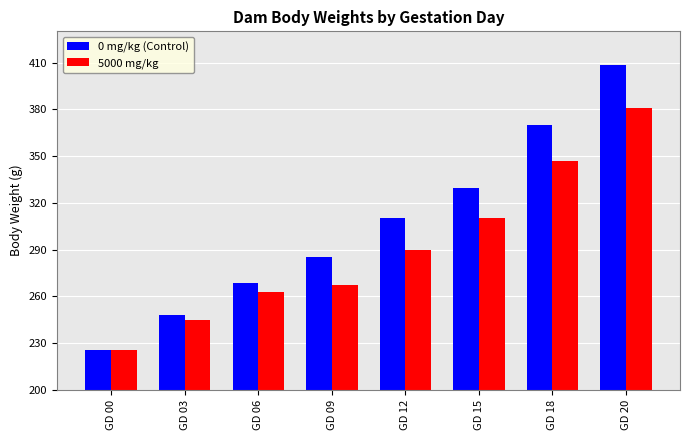

What is the difference between the 5000 mg/kg values at GD 00 and GD 06?

37.3